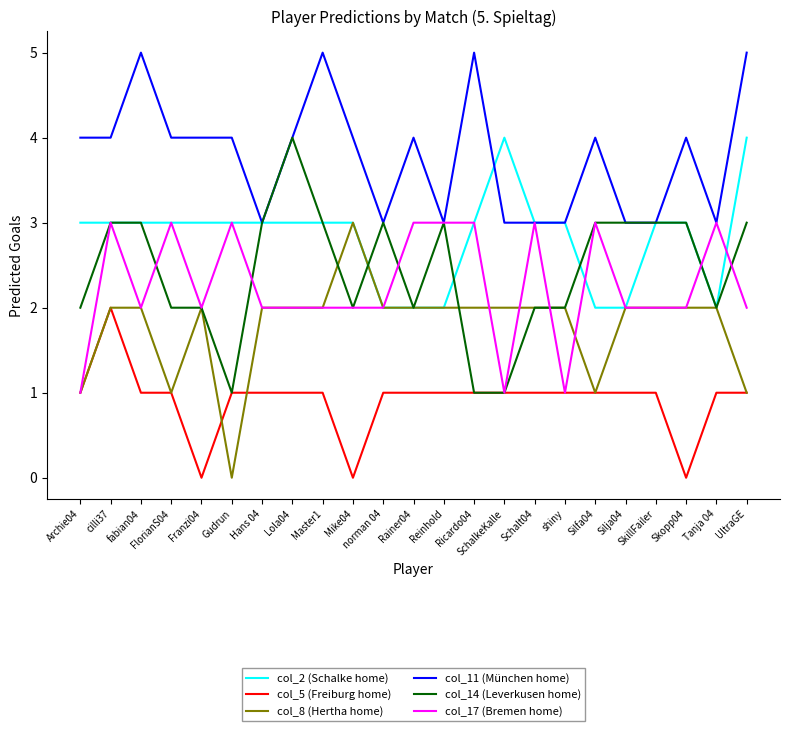

True or false: col_11 (München home) and col_5 (Freiburg home) intersect in this chart.

False